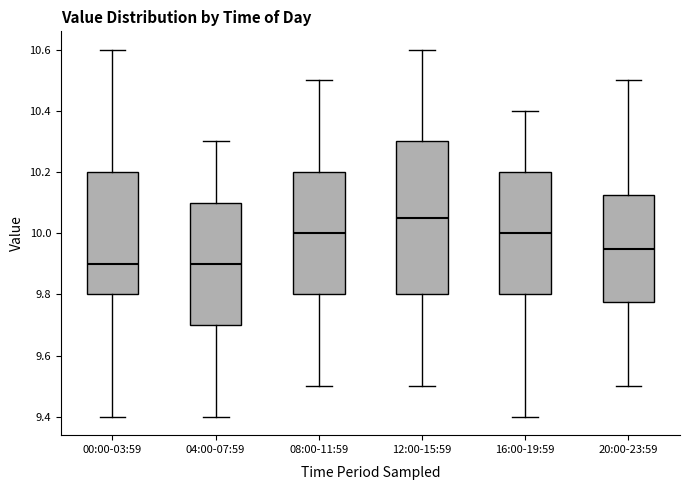

Where does the median line of the box for 16:00-19:59 sit on the y-axis? The values are not printed on the chart, so give them approximately, as read against the axis.

10.00